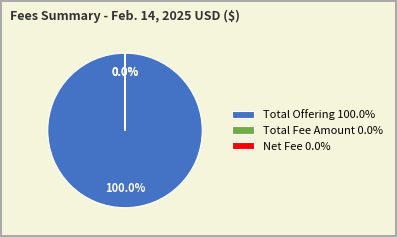

Which category has the biggest portion of the pie?

Total Offering 100.0%